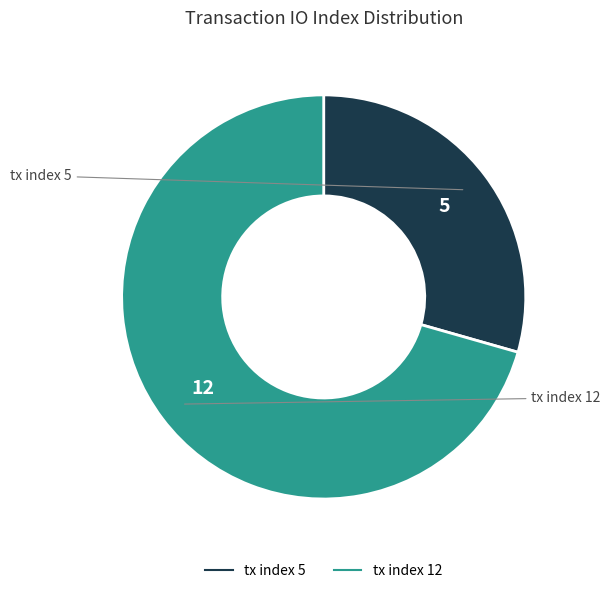

Combined, do tx index 5 and tx index 12 account for over 50%?

Yes